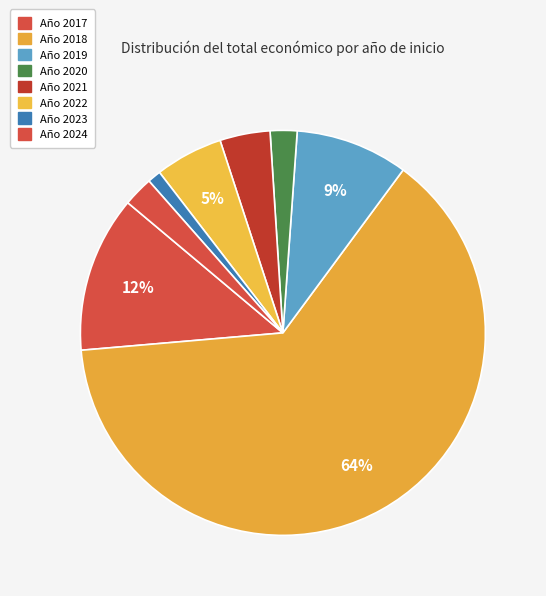

How many slices are in this pie chart?

8